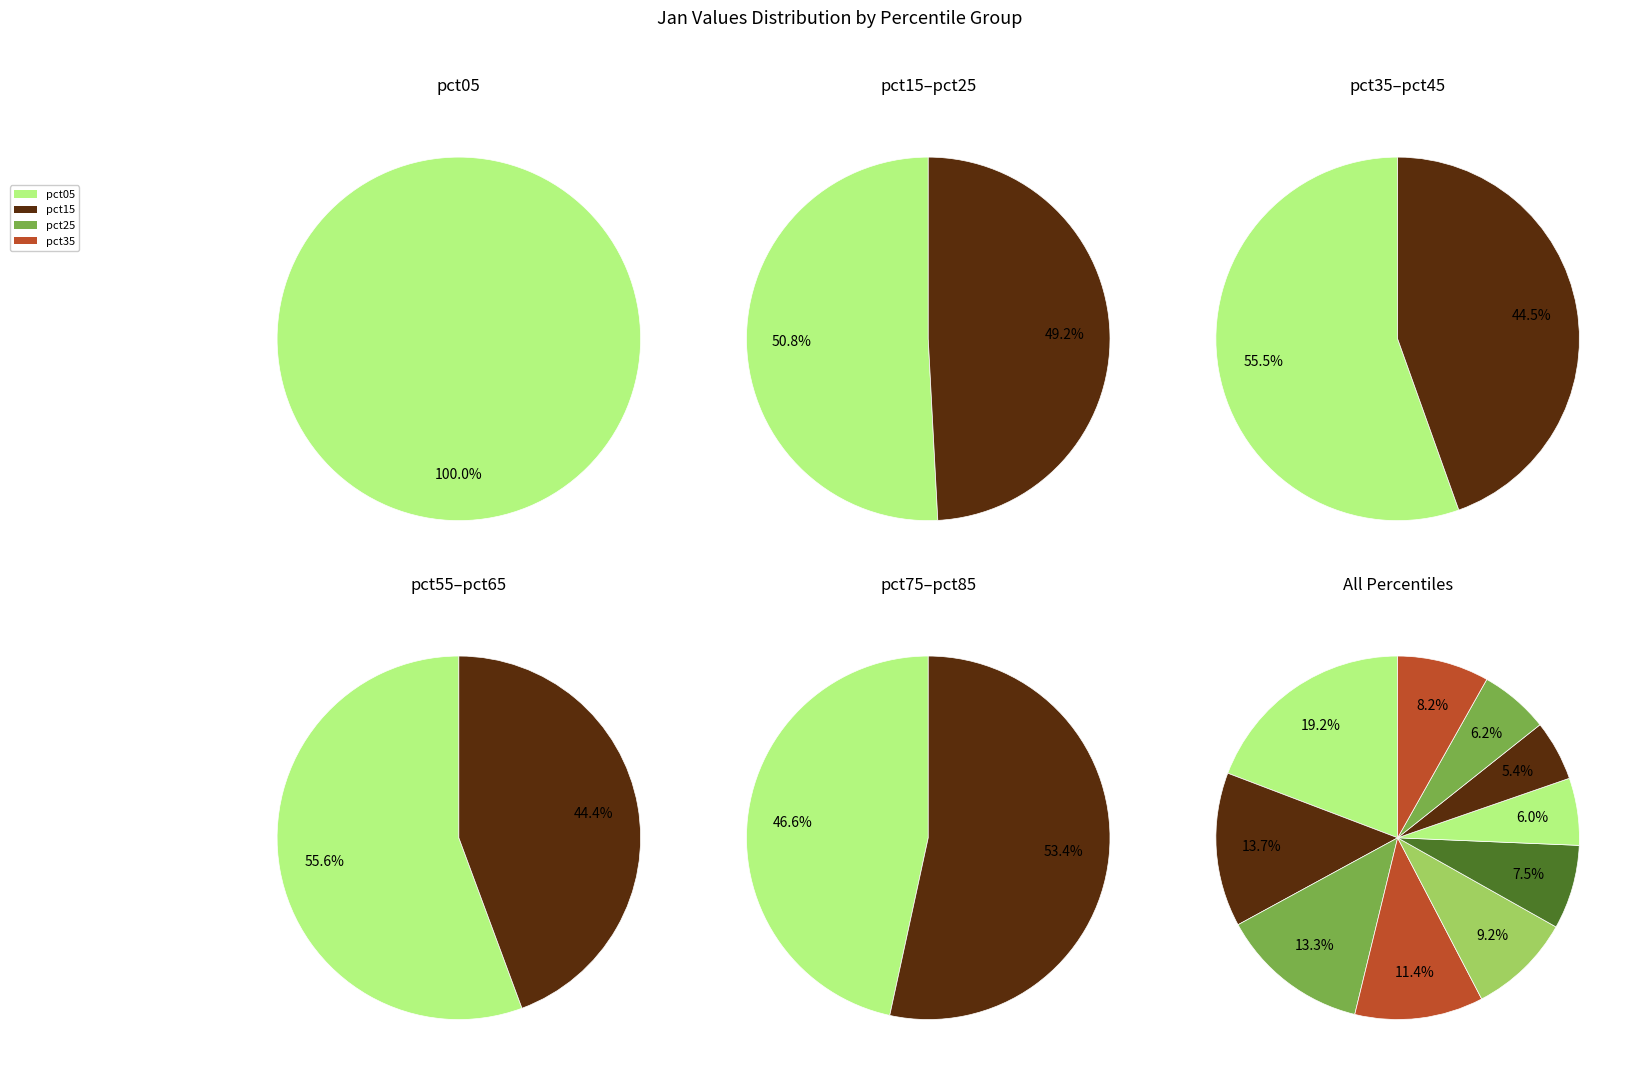

Is the sum of pct25 and pct55 greater than half?

No